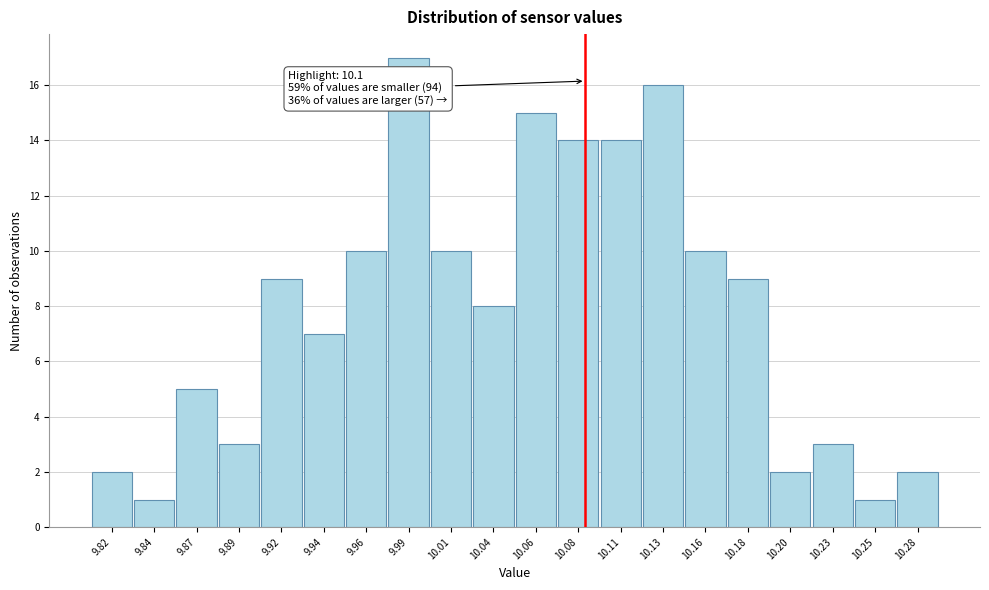

Reading left to right, extract all data points from this chart.

9.82=2	9.84=1	9.87=5	9.89=3	9.92=9	9.94=7	9.96=10	9.99=17	10.01=10	10.04=8	10.06=15	10.08=14	10.11=14	10.13=16	10.16=10	10.18=9	10.20=2	10.23=3	10.25=1	10.28=2